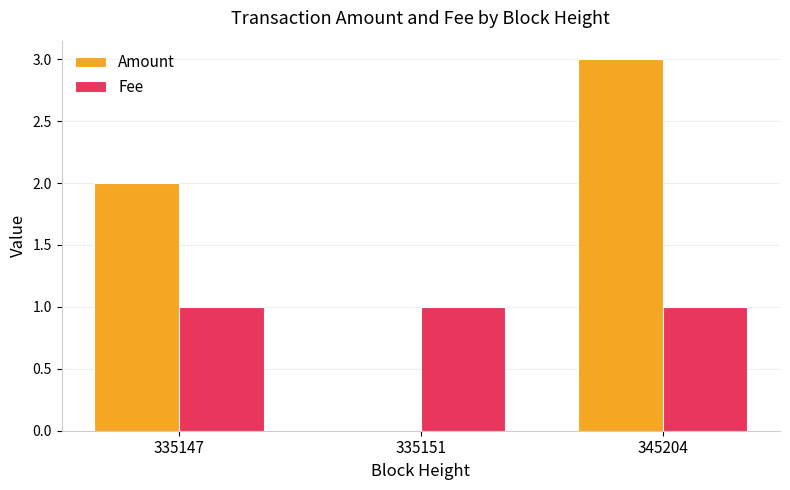

Is the value of Amount at 335151 greater than the value of Fee at 335147?

No